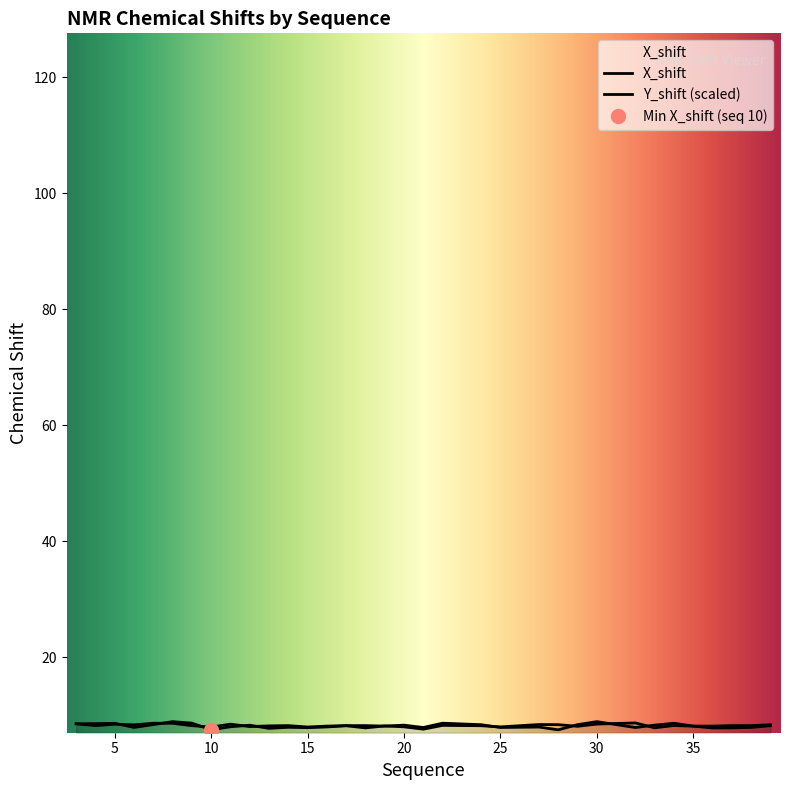

Between 18 and 14, which is larger?

14